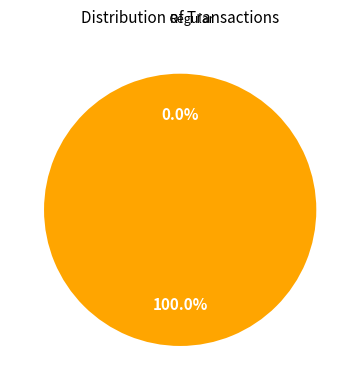

What is the smallest slice in the pie chart?

Ticket